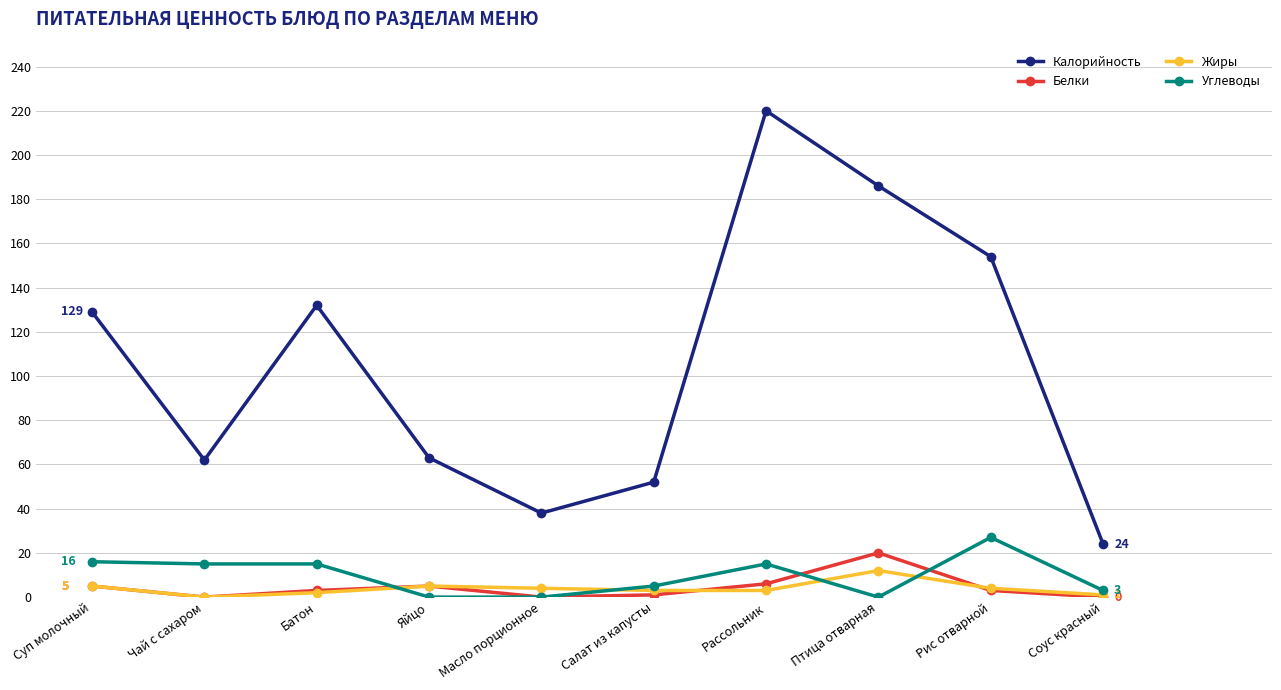

List the series in order of their peak value, highest first.

Калорийность, Углеводы, Белки, Жиры